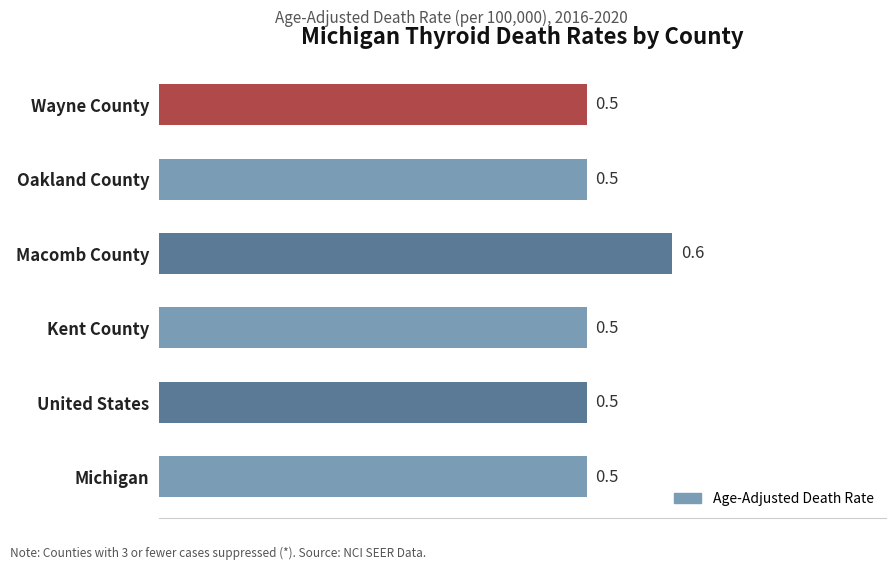

Is it true that the value at Oakland County is 0.5?

True